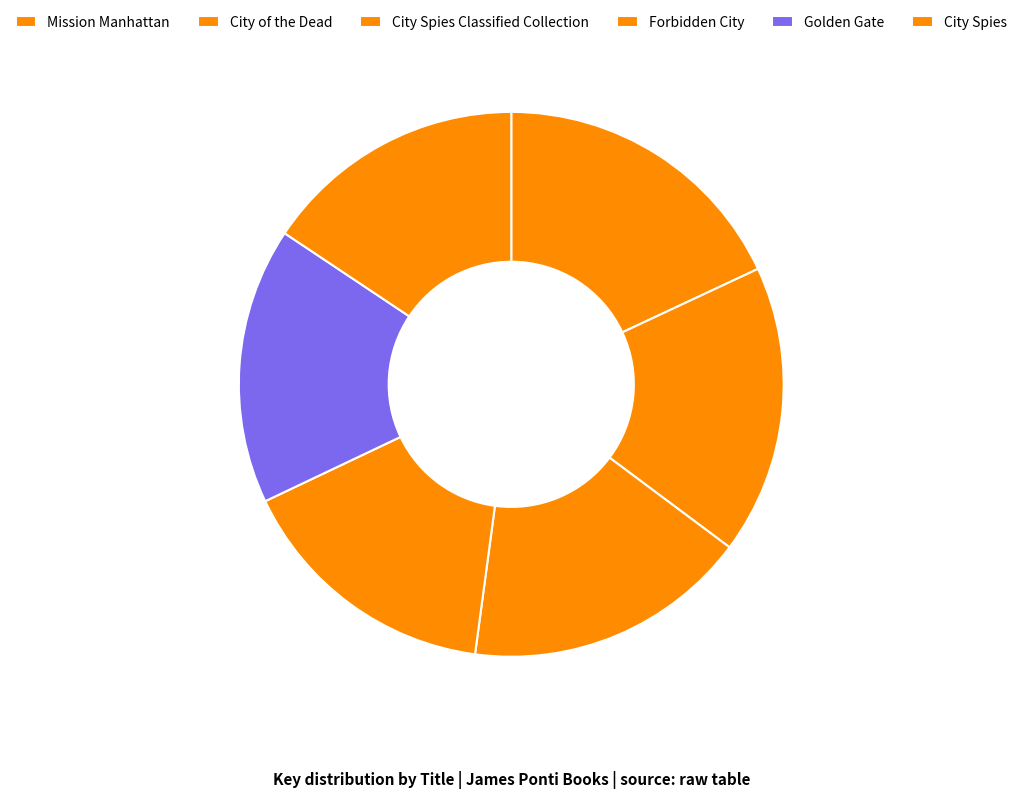

Which has a higher value, City Spies or Golden Gate?

Golden Gate